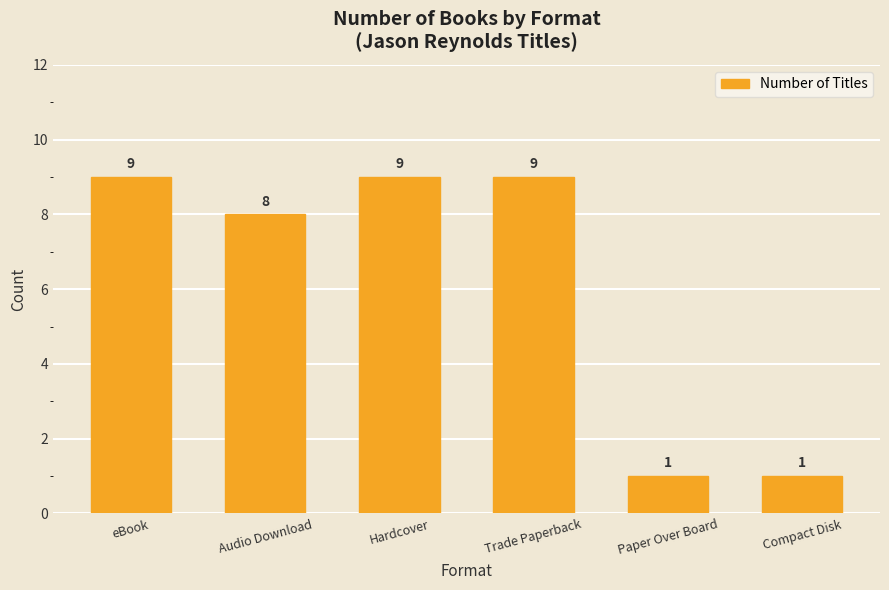

The value at Paper Over Board is 1. True or false?

True